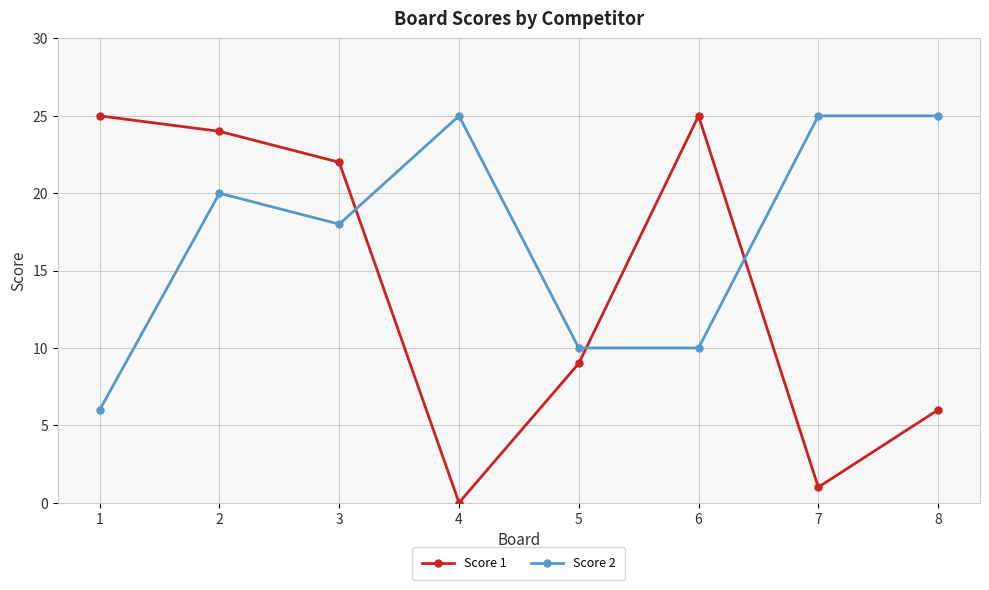

At which category is the sum across all series the highest?

2